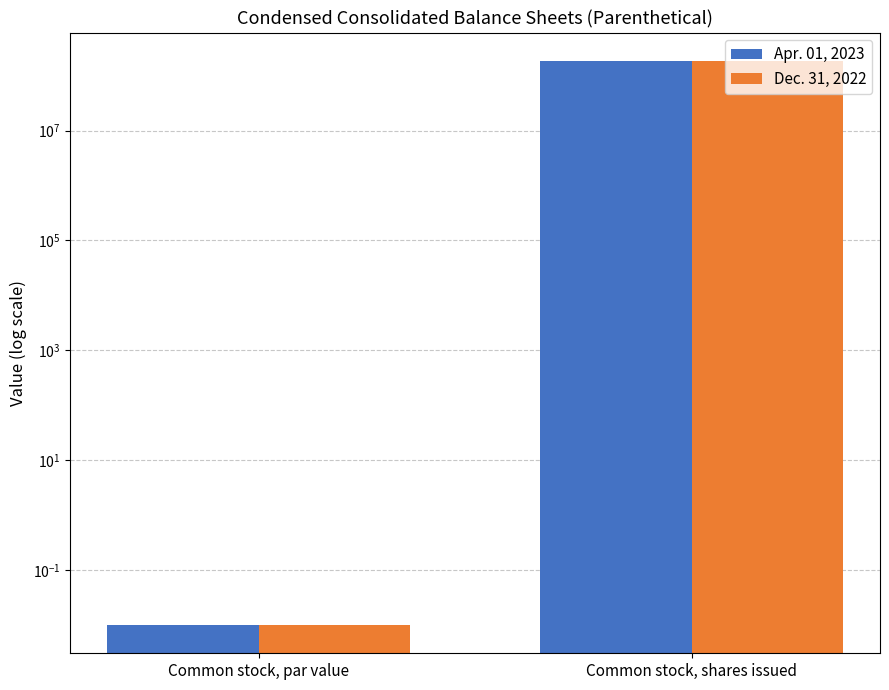

Is the value of Dec. 31, 2022 at Common stock, shares issued greater than the value of Apr. 01, 2023 at Common stock, shares issued?

No